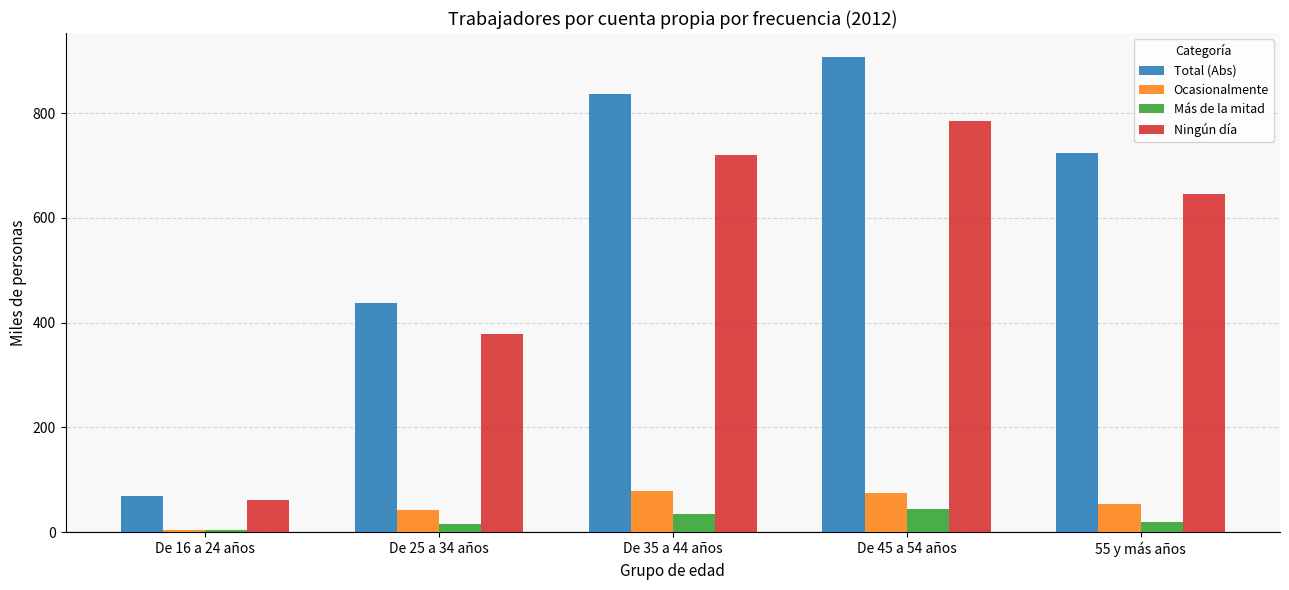

Count the number of data series in this chart.

4